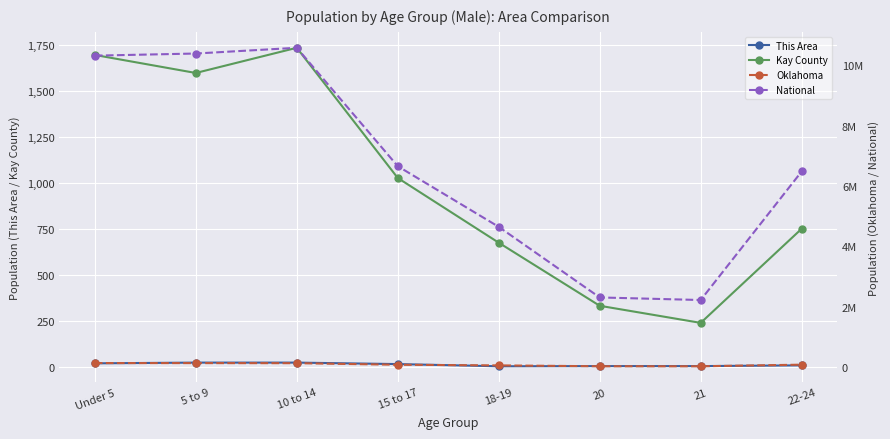

In Oklahoma, how many points are lower than both neighbors (excluding endpoints)?

1